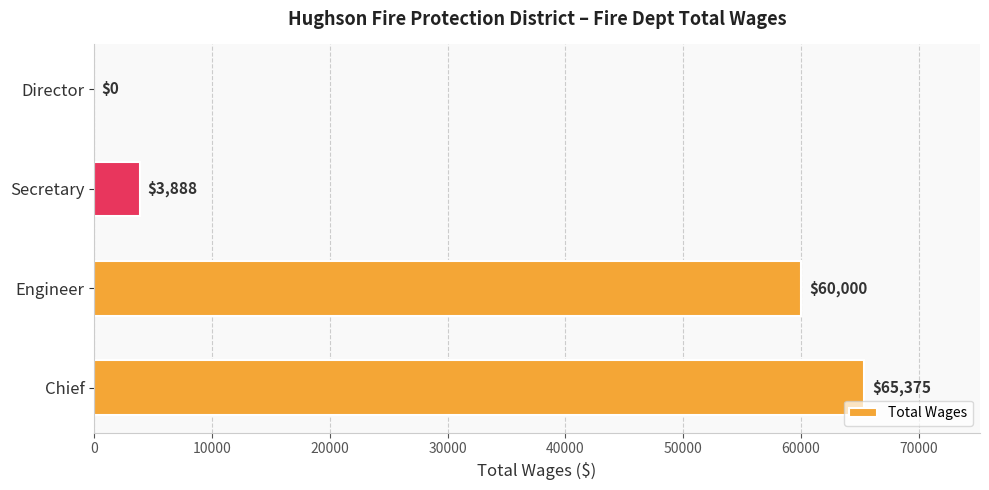

What is the average value?

32316